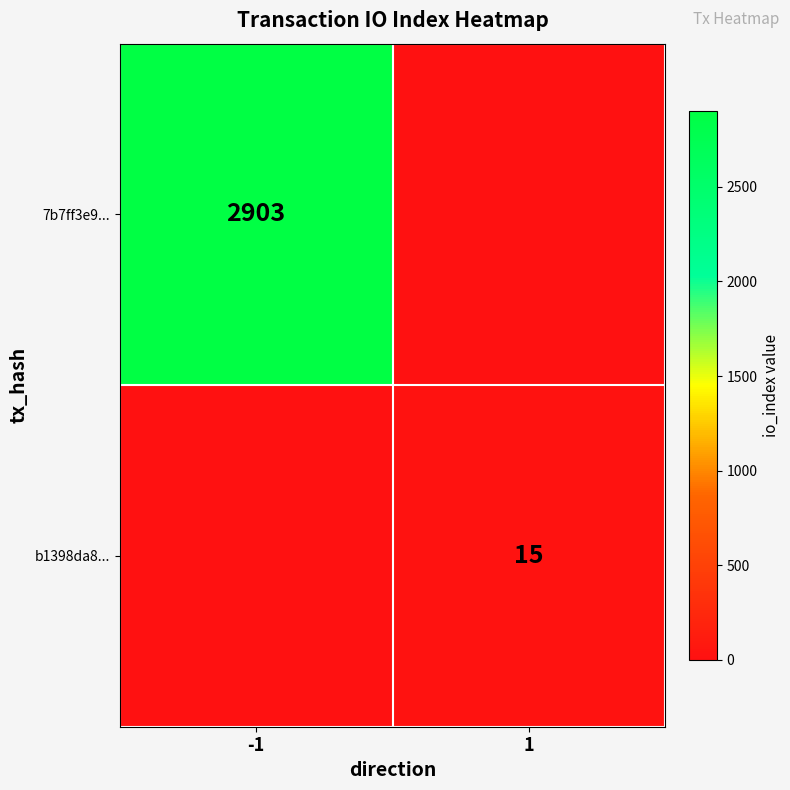

Which has a higher value, -1 or 1?

-1